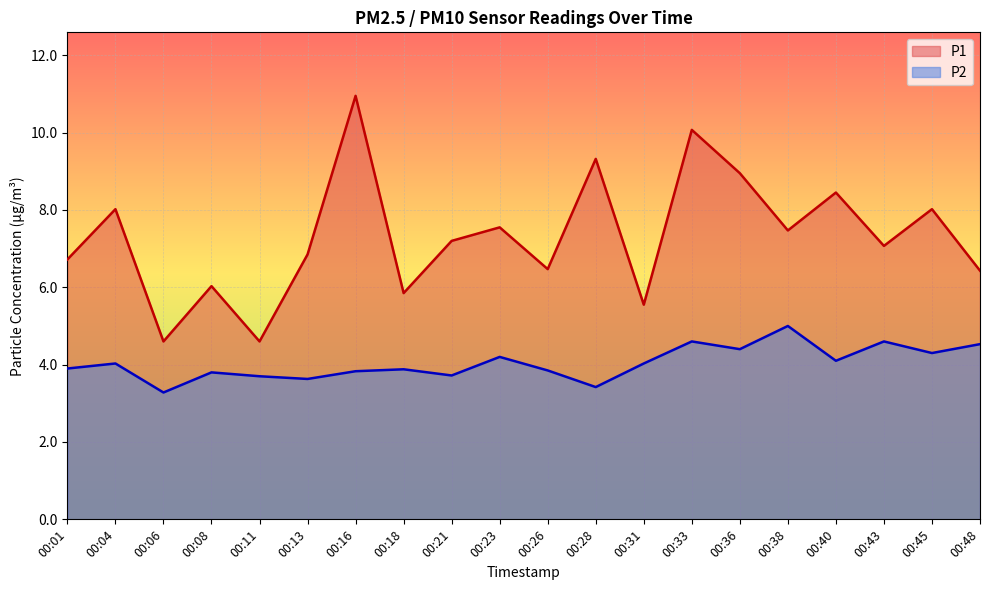

What is the greatest value displayed?

10.9